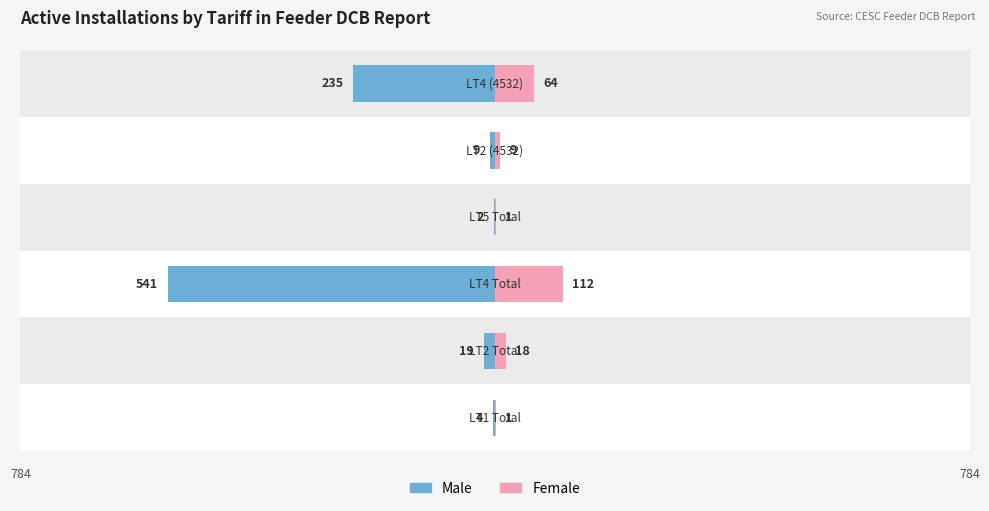

Rank the series at 5 from highest to lowest value.

Female, Male